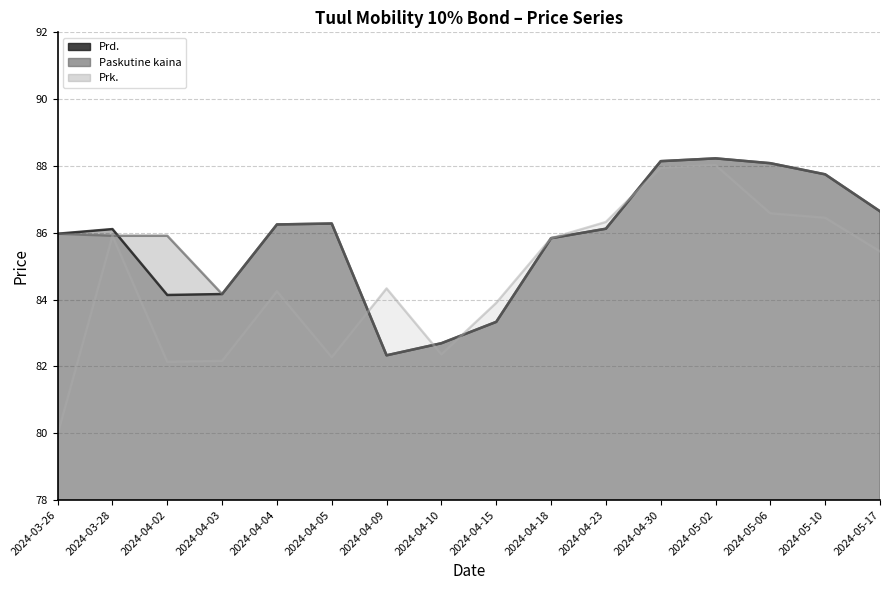

True or false: Prk. and Prd. cross at least once.

True